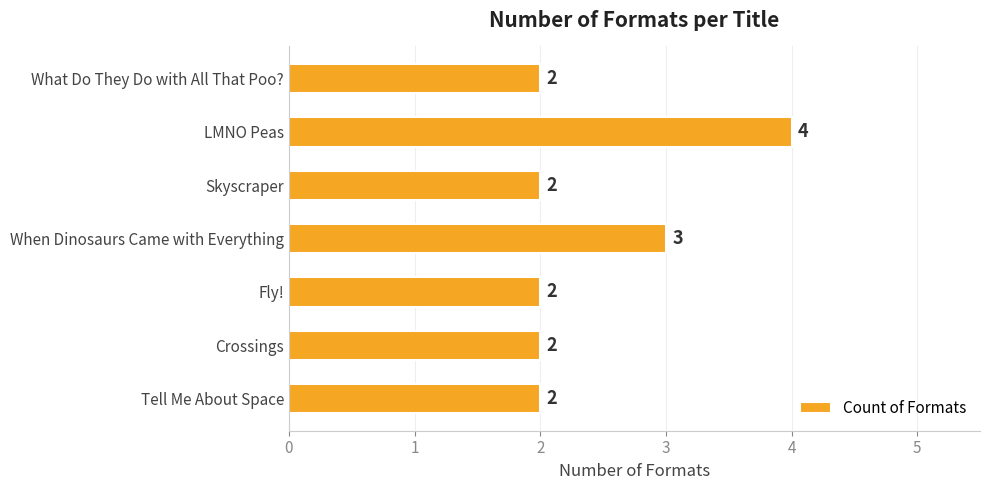

Count the values in the range 2 to 3.

6